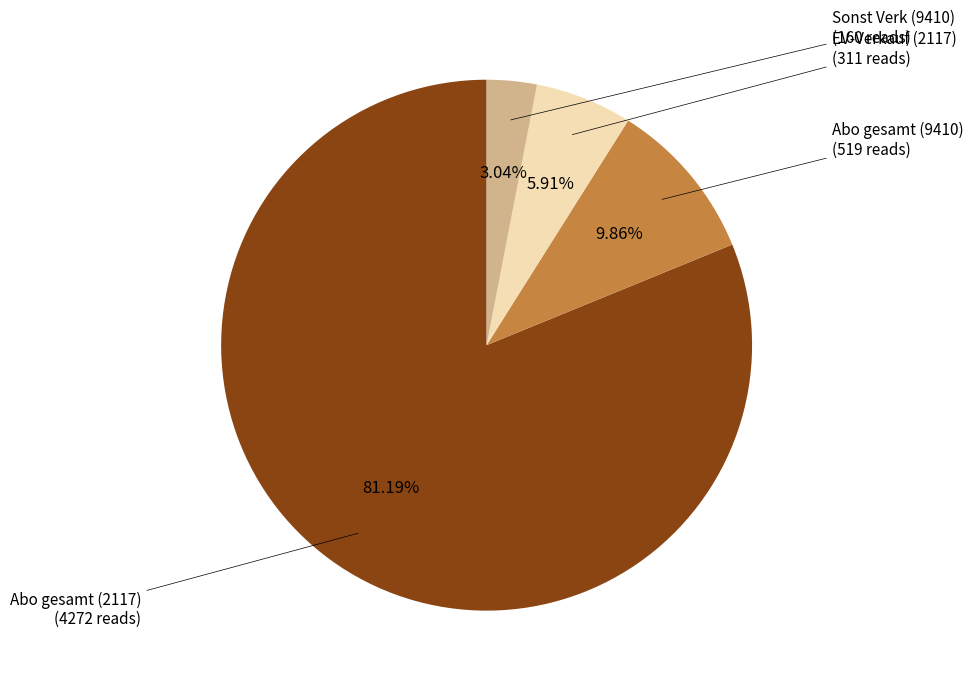

How many segments does this pie chart have?

4